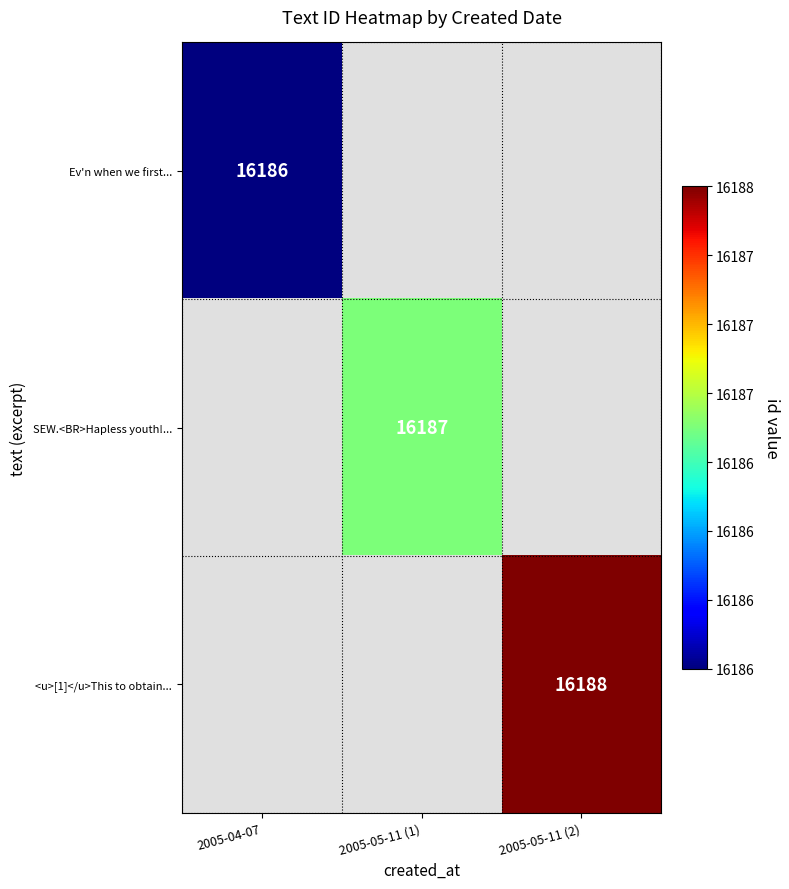

True or false: Ev'n when we first... has a value of 16186 at 2005-04-07.

True